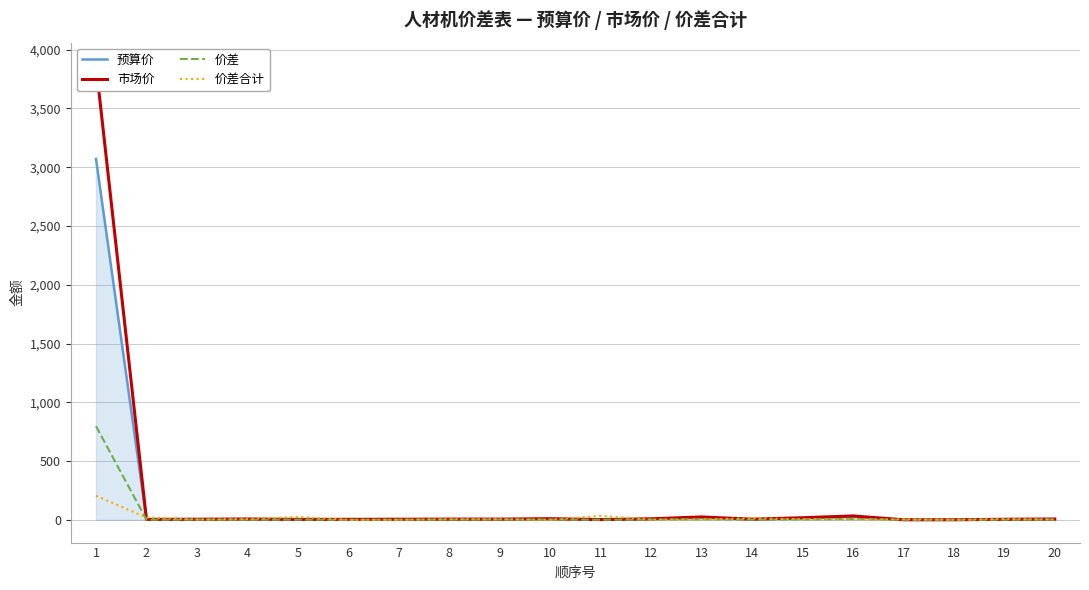

Reading left to right, extract all data points from this chart.

预算价: 3070.2	2.9	3.1	5.6	2.4	4.2	3.9	3.2	3.2	7.3	1.5	6.6	19.0	4.2	13.7	25.6	0.4	0.4	3.7	3.7
市场价: 3867.3	3.9	5.3	7.0	3.9	4.2	5.1	6.2	6.2	9.4	2.0	8.6	24.7	5.5	17.8	33.2	0.6	0.6	4.8	7.0
价差: 797.1	1.0	2.2	1.4	1.4	-0.0	1.2	3.0	3.0	2.2	0.5	2.0	5.7	1.3	4.1	7.7	0.1	0.1	1.1	3.3
价差合计: 204.4	19.8	2.8	6.4	24.6	-0.2	0.3	5.0	4.9	0.0	33.6	2.1	2.9	13.2	5.2	1.1	5.2	1.1	7.2	2.5